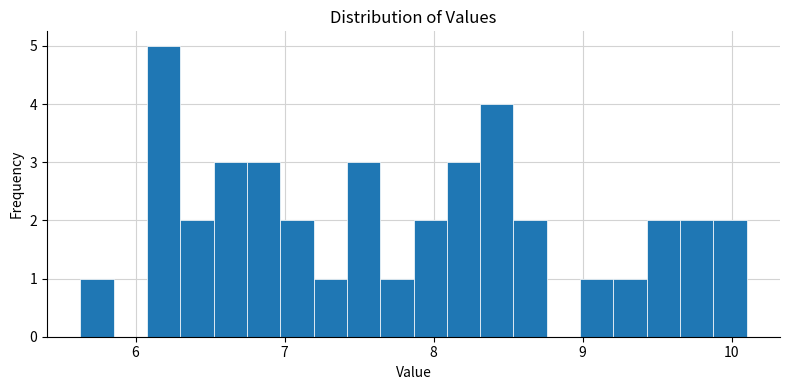

Read against the x-axis, roughly where is the centre of the tallest bar?

6.2